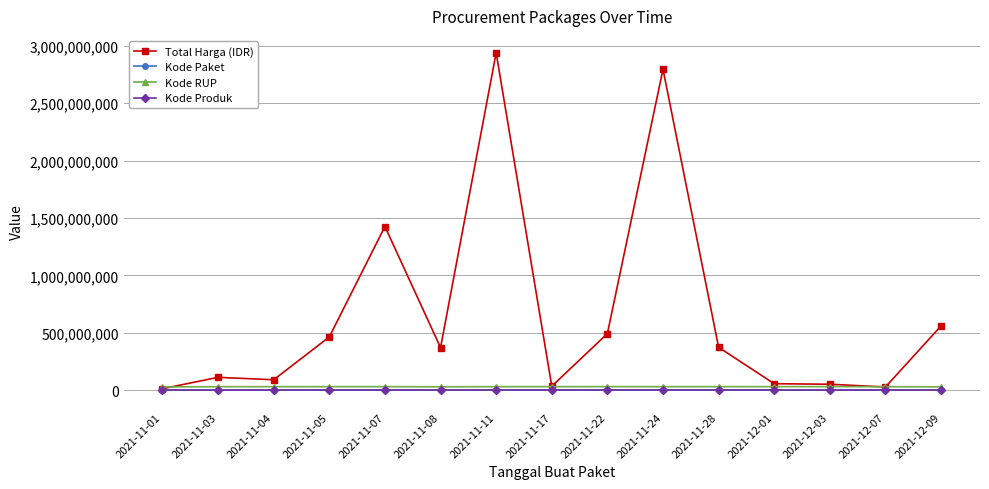

Where is Total Harga (IDR) nearest to the value 1476310370?

2021-11-07